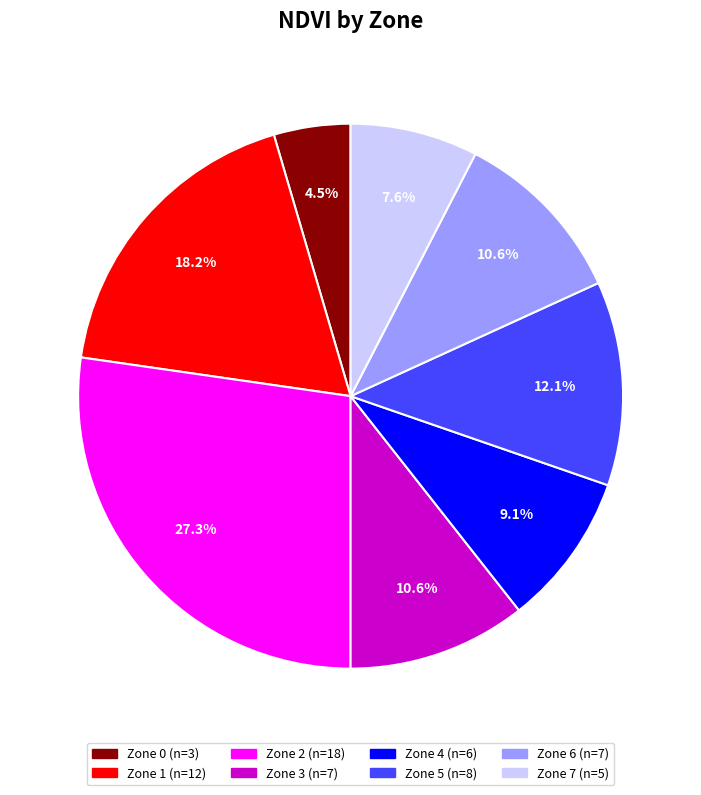

Which slice is the smallest?

Zone 0